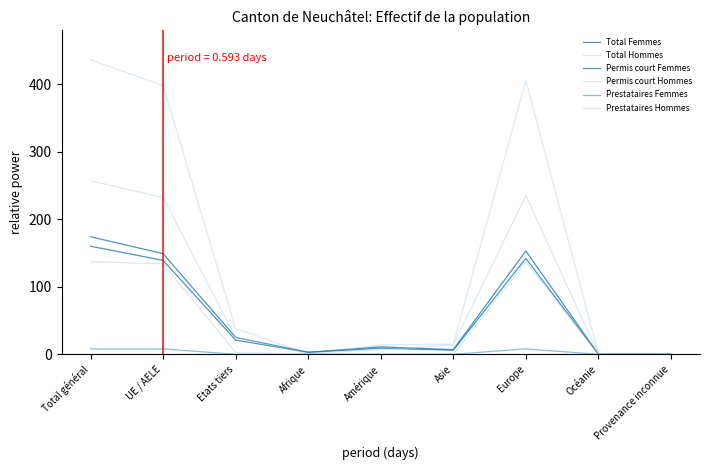

True or false: Prestataires Femmes and Total Hommes cross at least once.

False